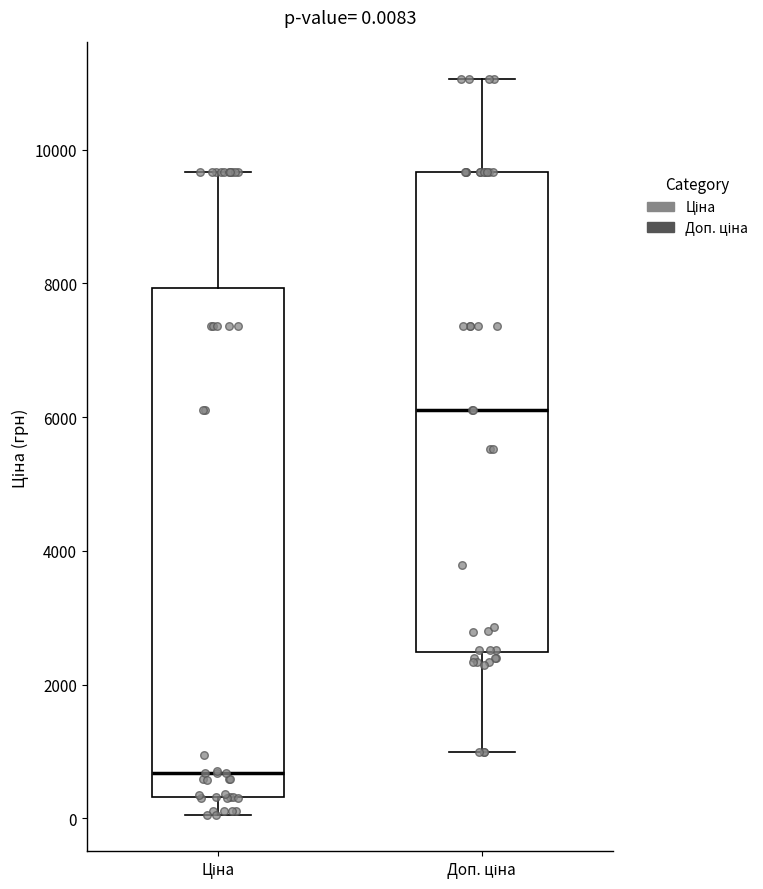

Which box is the tallest, from its lower edge to its upper edge?

Ціна